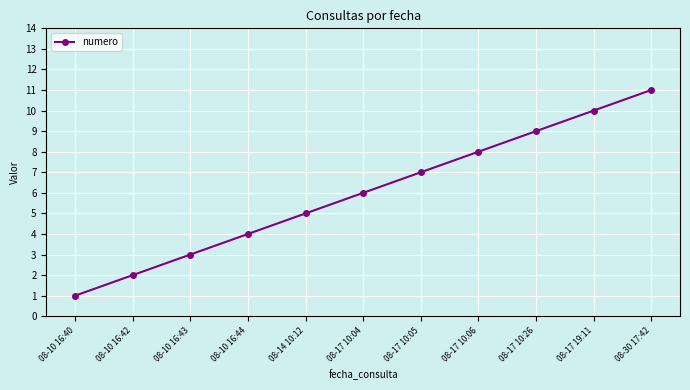

Reading left to right, transcribe all the data shown in this chart.

1	2	3	4	5	6	7	8	9	10	11